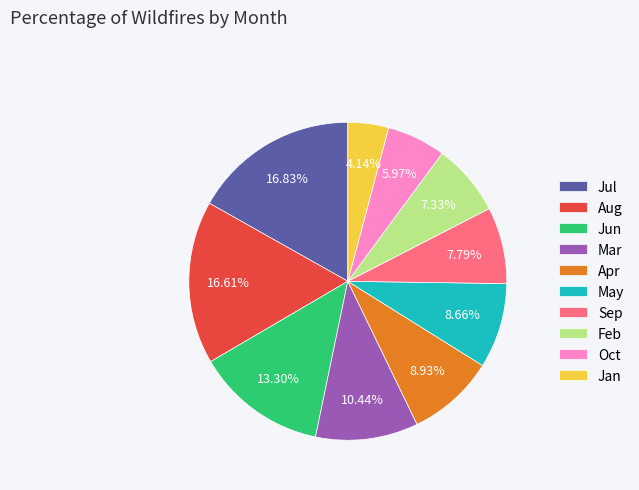

Approximately how many times larger is the value at Oct compared to Jul?

0.4